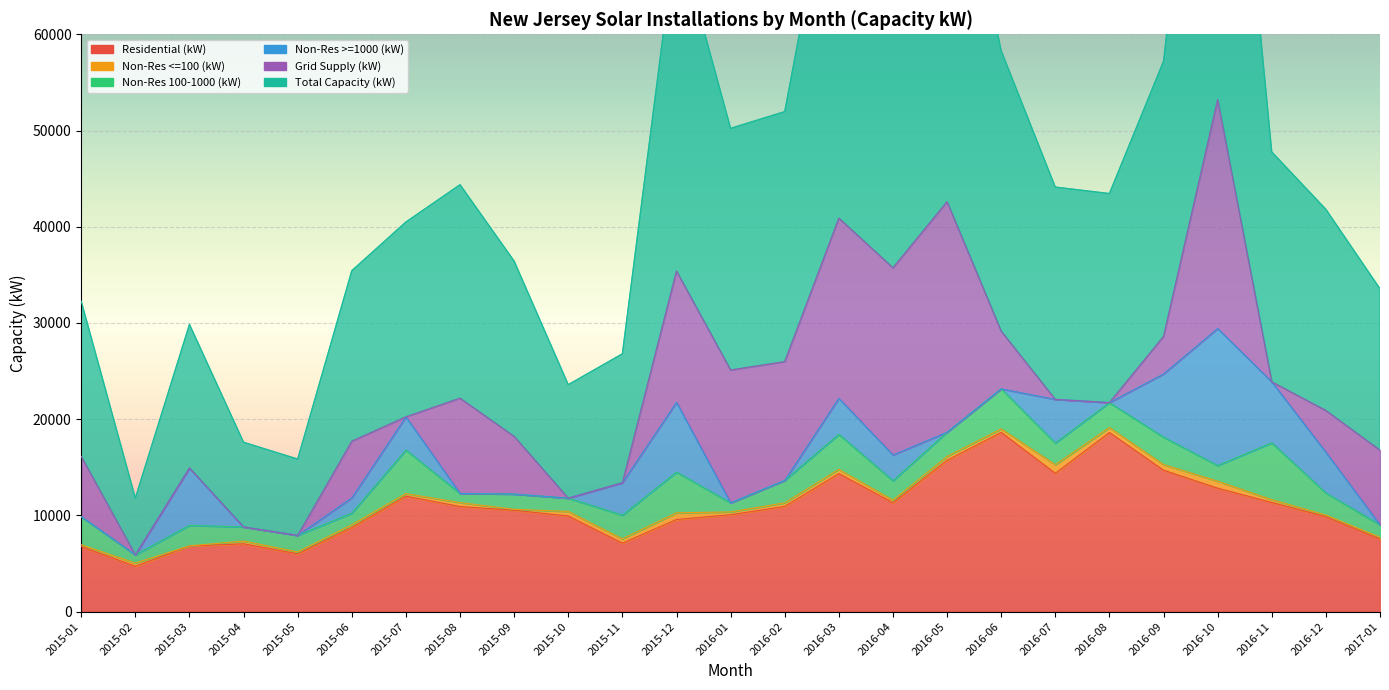

Reading left to right, extract all data points from this chart.

Residential (kW): 6769.4	4718.1	6819.1	7056.1	6011.1	8747.5	12008.2	10925.1	10535.8	9943.0	7117.0	9577.4	10073.9	10936.1	14351.5	11321.7	15733.0	18631.7	14383.4	18621.5	14701.7	12831.5	11350.6	9875.8	7548.7
Non-Res <=100 (kW): 182.4	334.1	16.1	285.1	197.1	289.3	260.9	410.3	101.3	473.1	455.4	697.6	288.9	370.2	443.2	266.5	394.3	365.4	889.1	510.4	586.5	731.2	291.2	163.5	182.1
Non-Res 100-1000 (kW): 2920.4	851.2	2132.6	1459.3	1718.8	1200.7	4527.9	948.0	1584.8	1377.5	2452.5	4225.3	942.0	2331.7	3637.4	2016.1	2522.1	4157.7	2250.3	2592.4	2846.5	1619.8	5898.1	2292.9	1288.4
Non-Res >=1000 (kW): 0.0	0.0	5958.4	0.0	0.0	1589.9	3448.4	0.0	0.0	0.0	3372.7	7260.2	0.0	0.0	3738.9	2673.6	0.0	0.0	4537.1	0.0	6567.8	14246.0	6345.2	4235.6	0.0
Grid Supply (kW): 6258.6	0.0	0.0	0.0	0.0	5887.7	0.0	9899.8	5992.0	0.0	0.0	13645.5	13808.1	12343.3	18727.5	19453.6	23958.4	5992.0	0.0	0.0	3896.7	23795.8	0.0	4336.8	7757.1
Total Capacity (kW): 16130.9	5903.4	14926.2	8800.5	7927.0	17715.1	20245.4	22183.1	18213.9	11793.6	13397.5	35406.0	25112.8	25981.3	40898.6	35731.6	42607.8	29146.8	22059.8	21724.4	28599.2	53224.3	23885.1	20904.7	16776.3